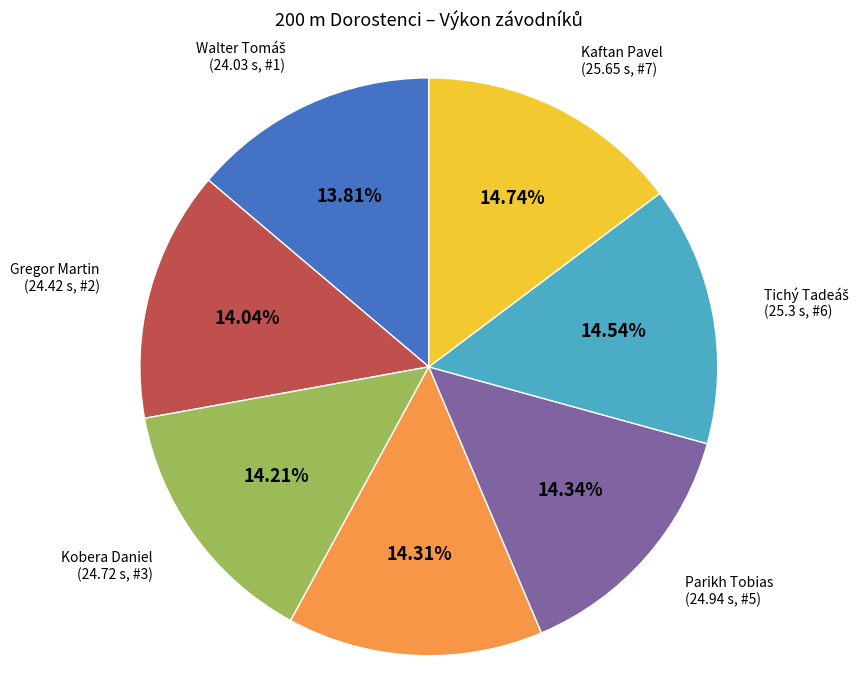

Is there a majority slice in this chart?

No